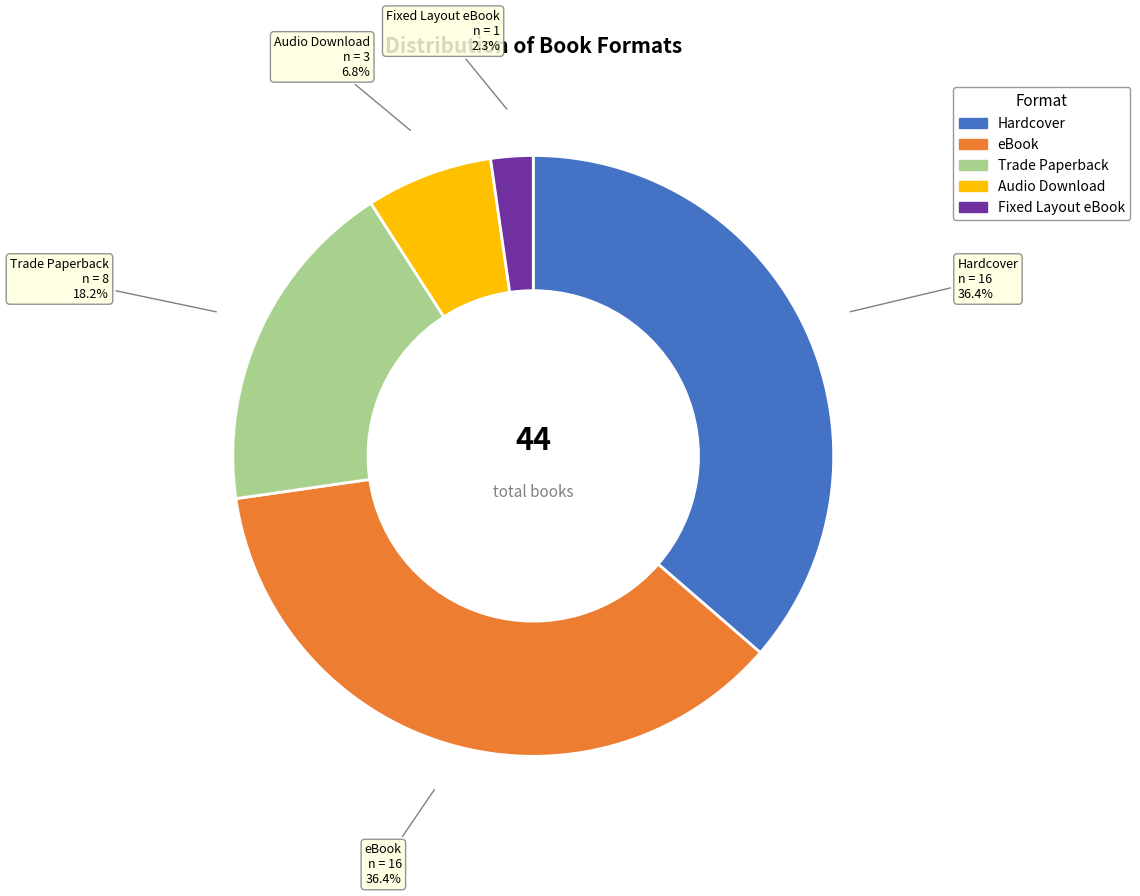

Is there a majority slice in this chart?

No